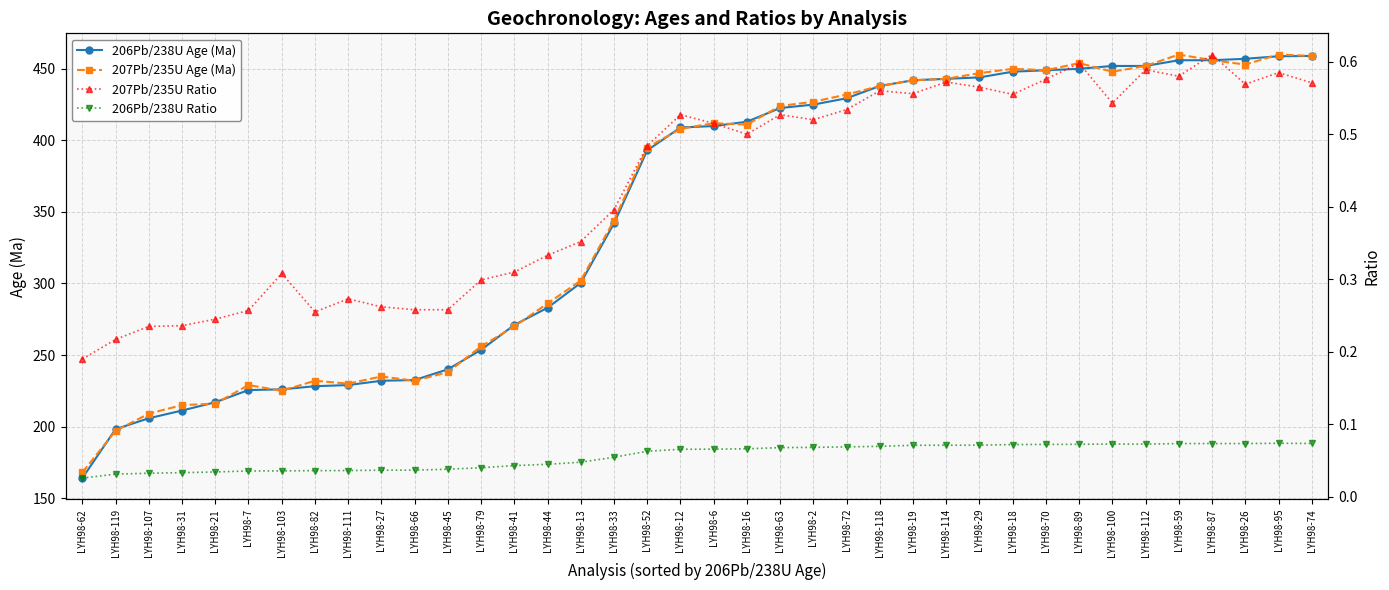

At which category is the sum across all series the highest?

LYH98-95